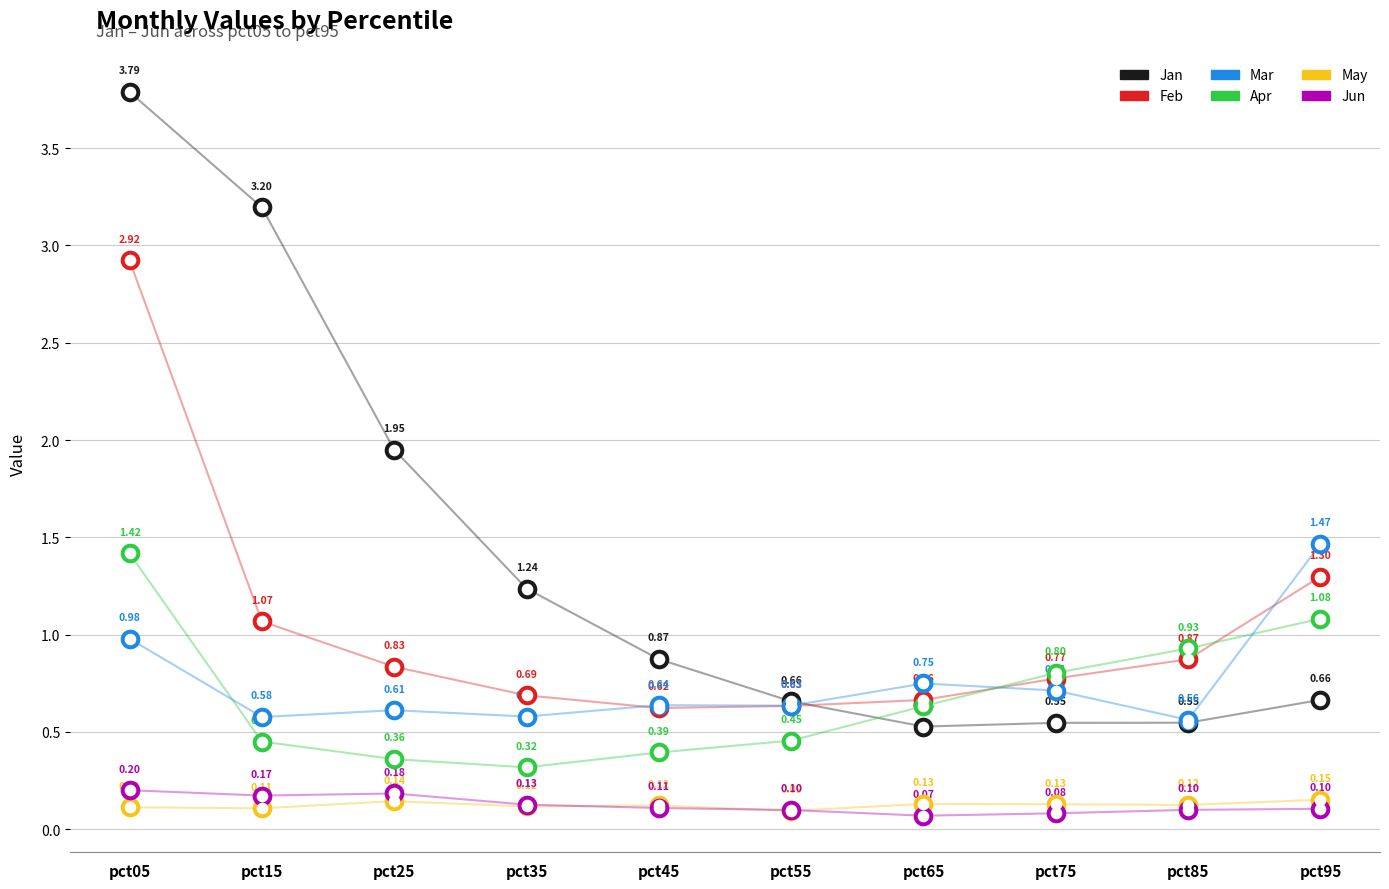

Which series contains the highest Y value?

Jan